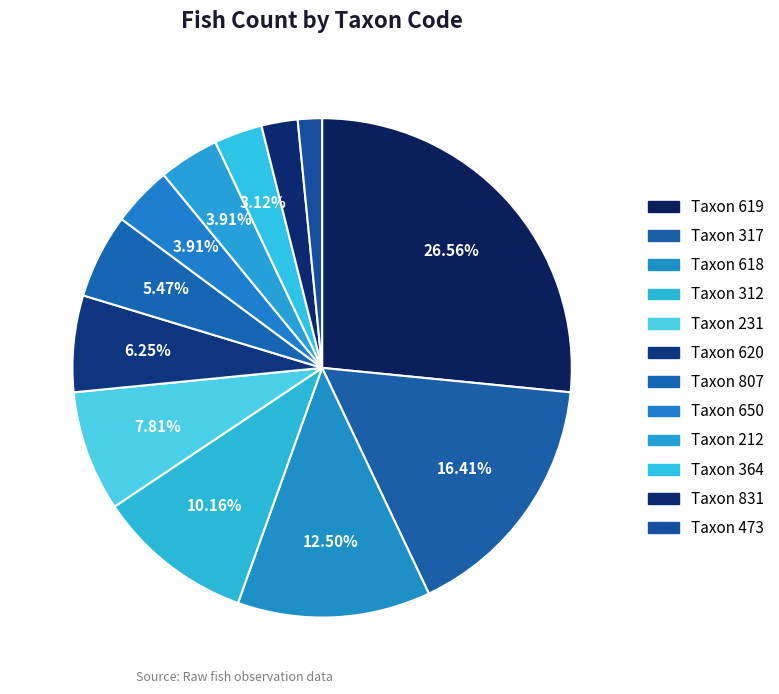

To the nearest percent, what is the difference between the largest and smallest slice percentages?

25%